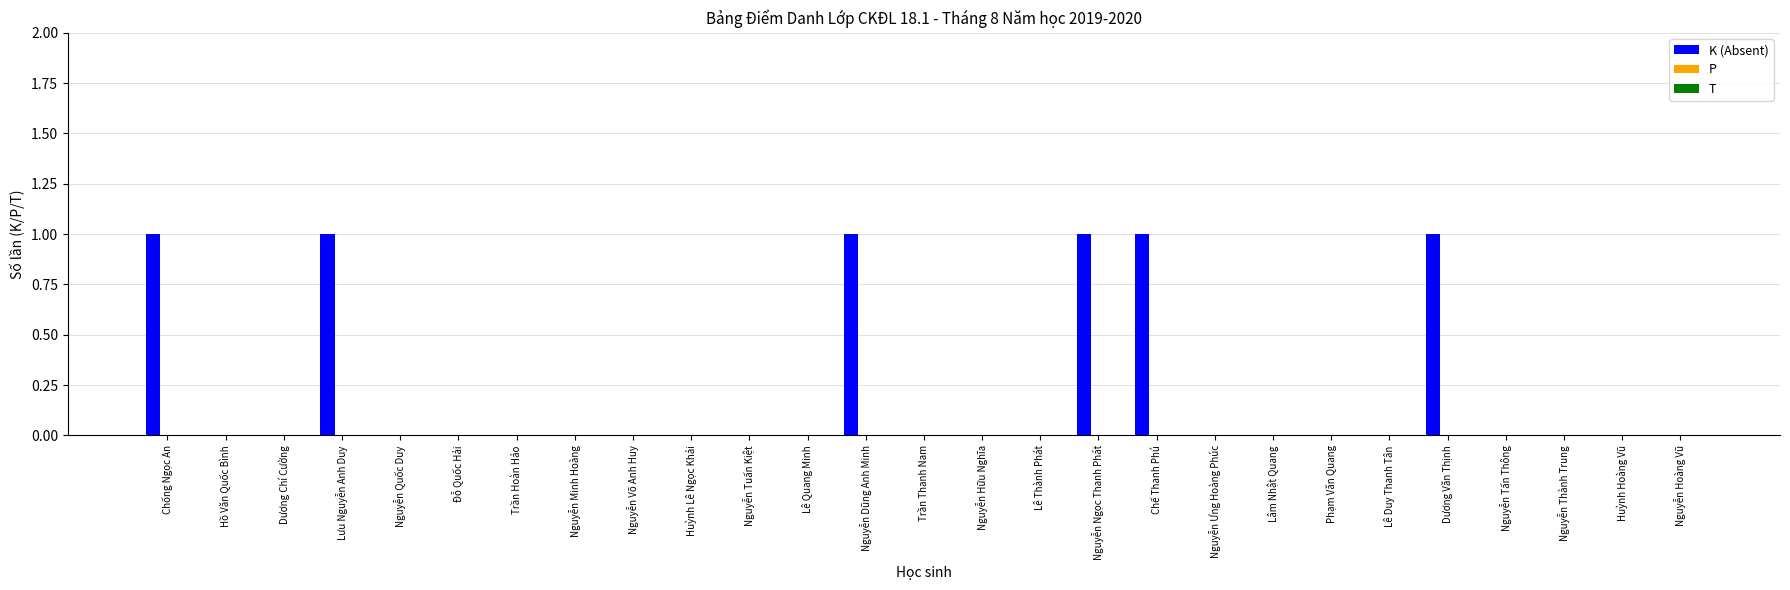

Is it true that the value at Huỳnh Hoàng Vũ is 1?

False